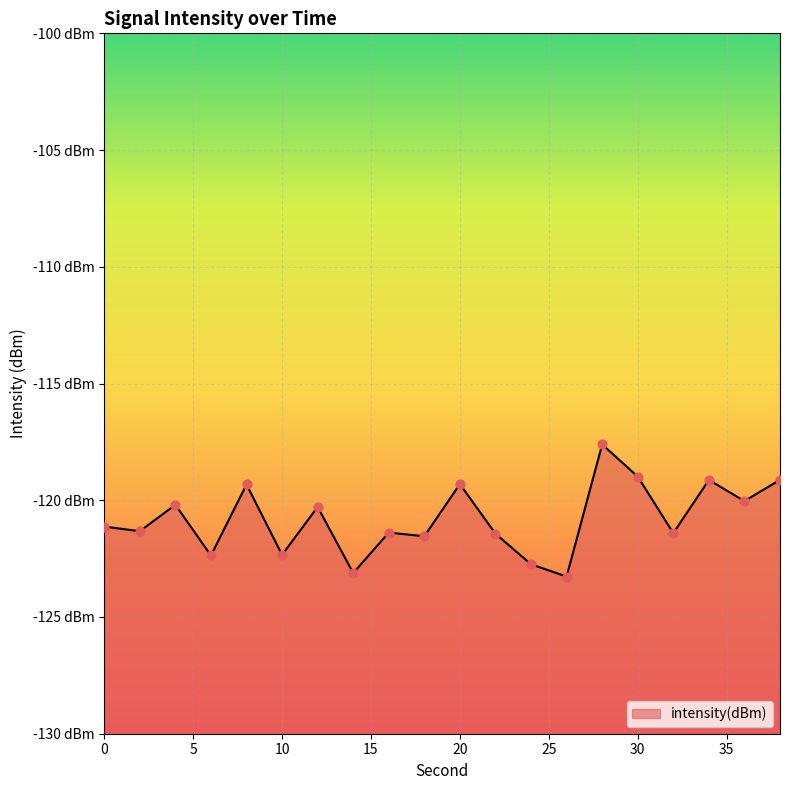

What is the change in value from 8 to 14?

-3.8